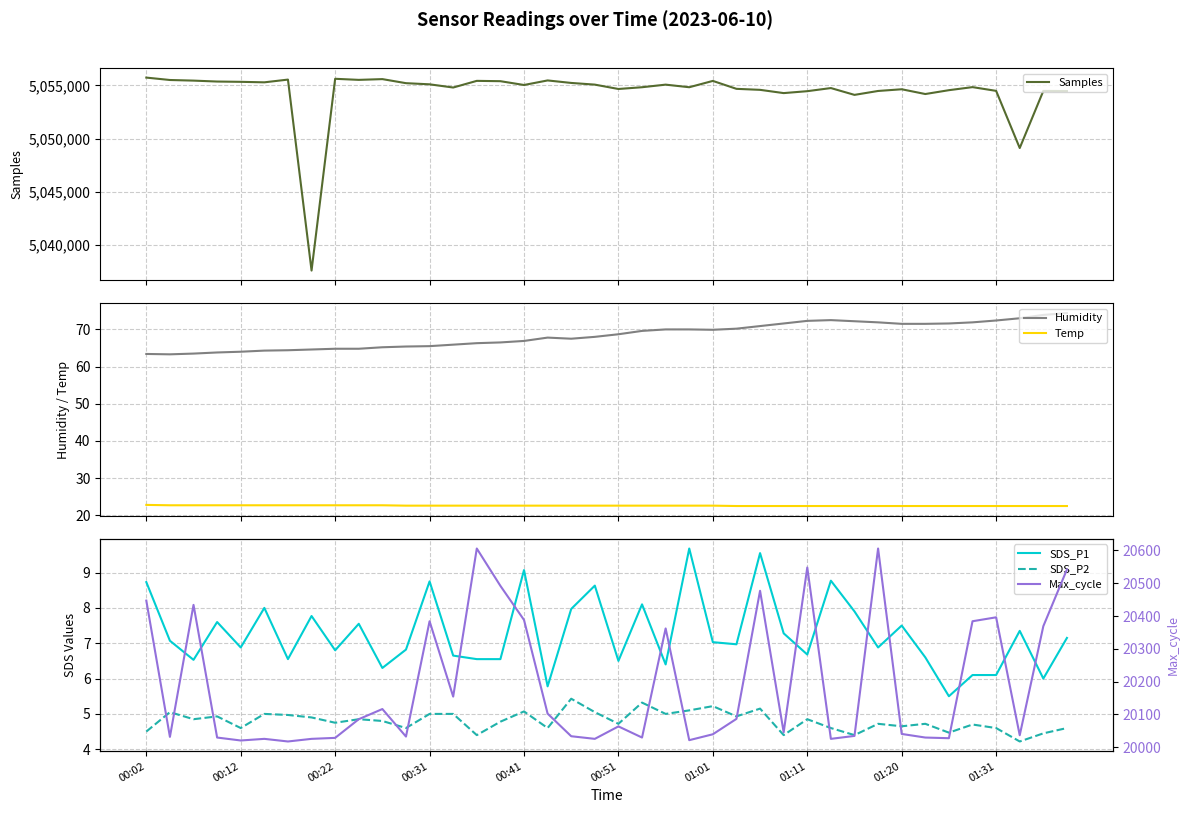

Which series changed the most between 11 and 31?

Samples